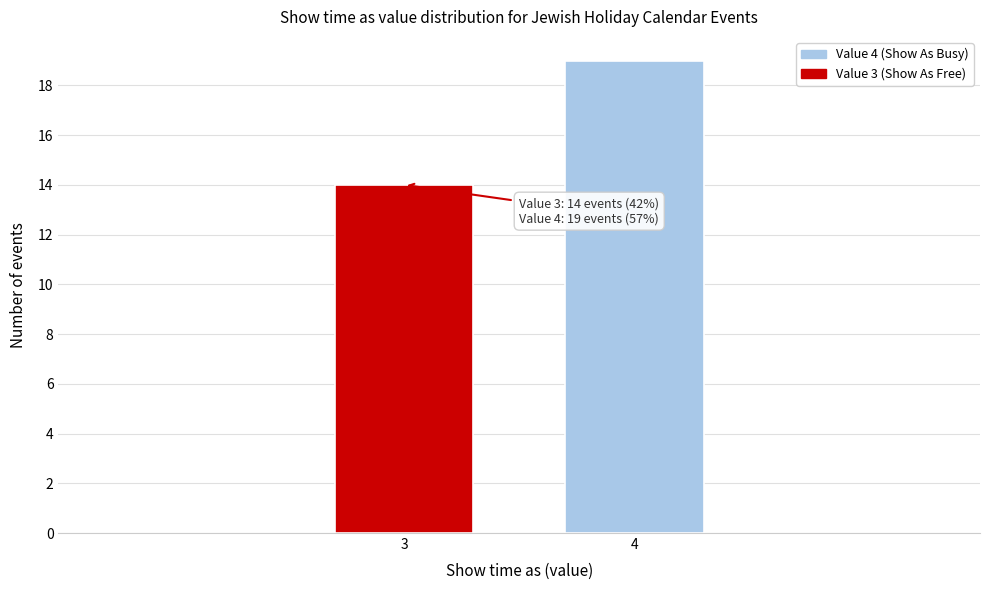

Reading right to left, list all the values displayed in this chart.

4=19	3=14